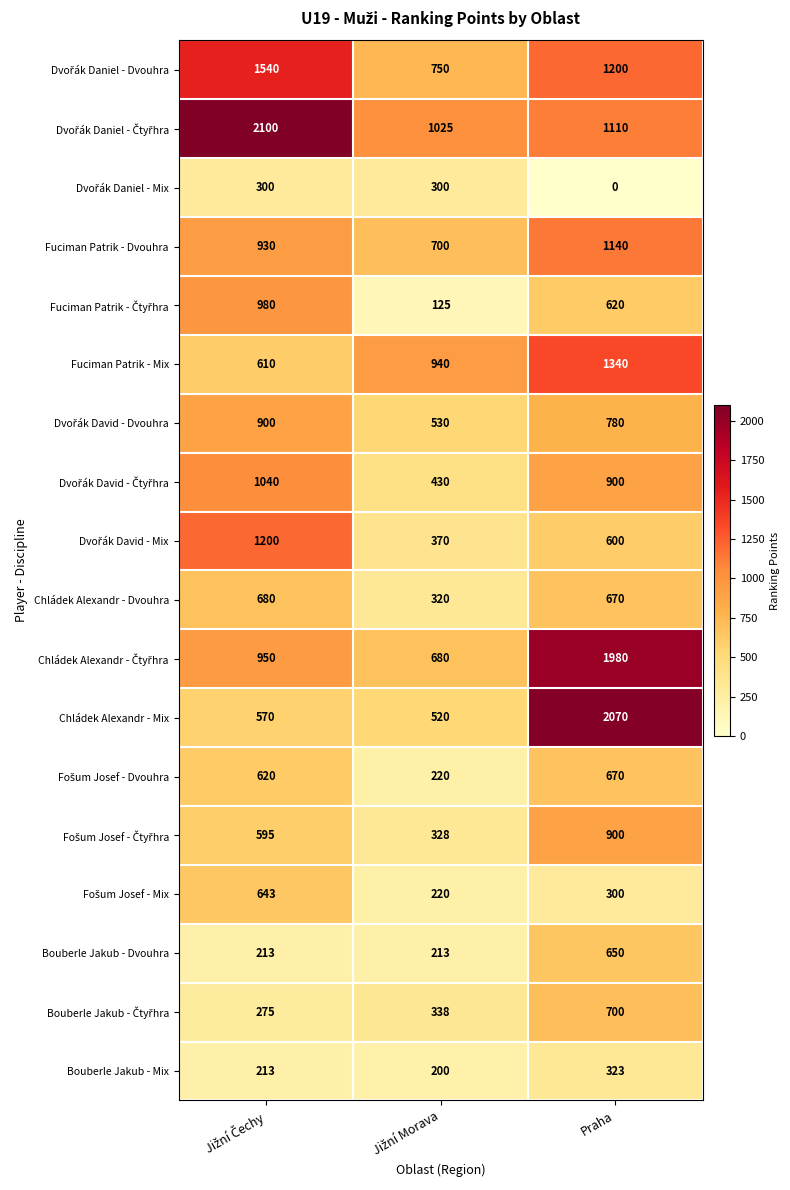

Which series has the widest spread of values?

Chládek Alexandr - Mix